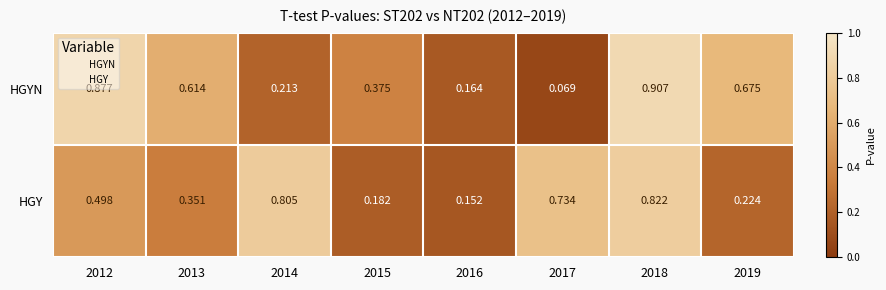

Which series changed the most between 2014 and 2017?

HGYN